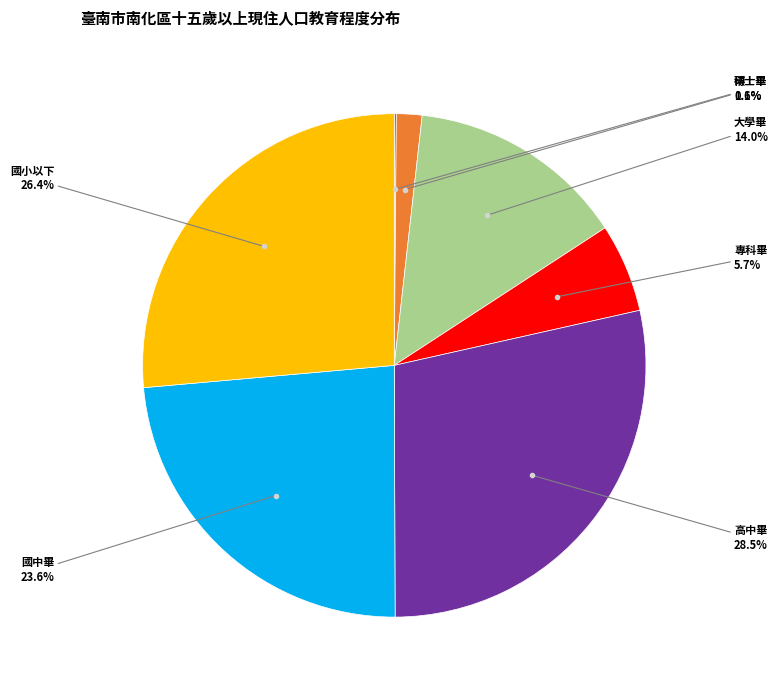

Does 大學畢 account for over 50% of the chart?

No